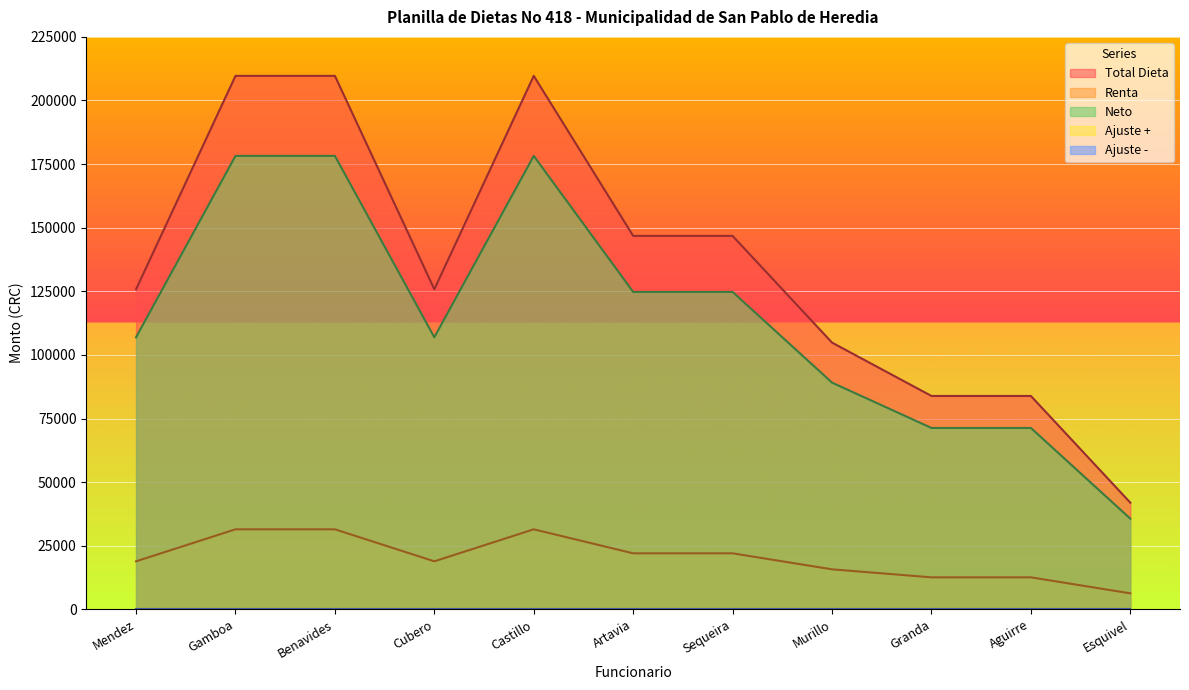

True or false: Total Dieta and Renta intersect in this chart.

False